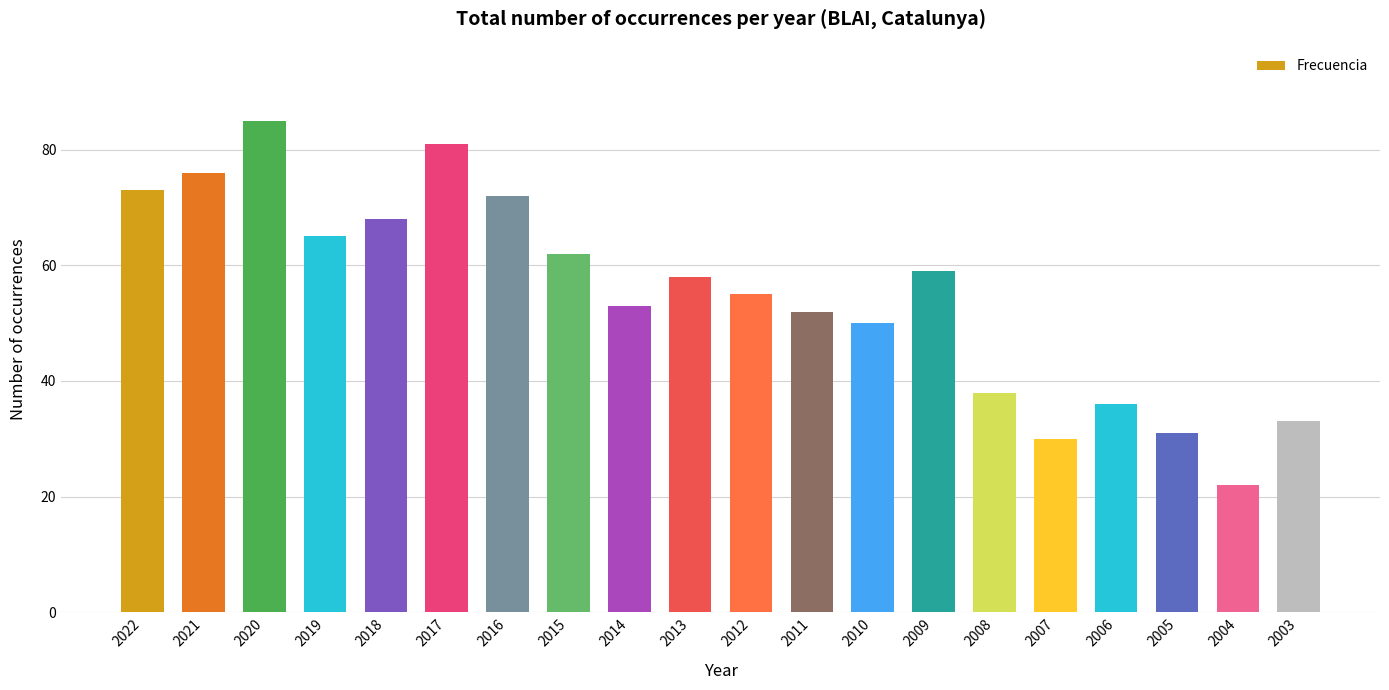

What is the sum of the values at 2003 and 2022?

106